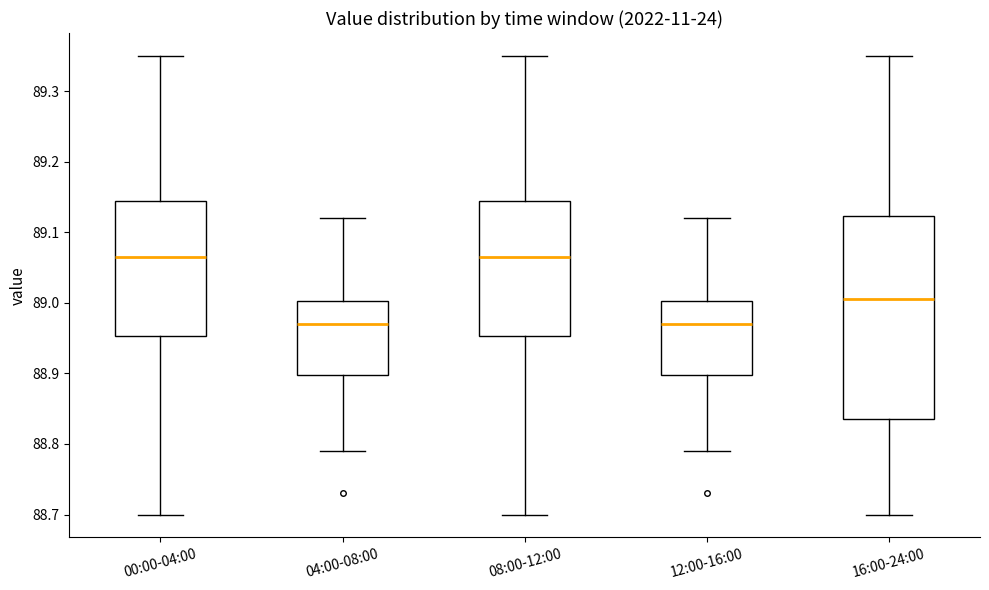

Where is the upper edge of the box for 04:00-08:00 on the y-axis? The values are not printed on the chart, so give them approximately, as read against the axis.

89.00